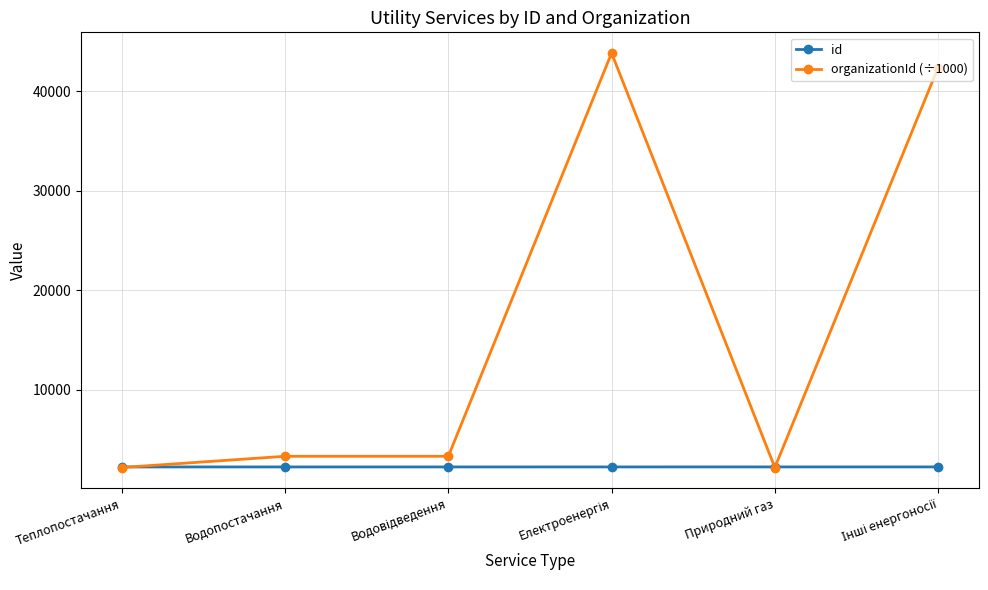

What are all the series names shown in the legend?

id, organizationId (÷1000)